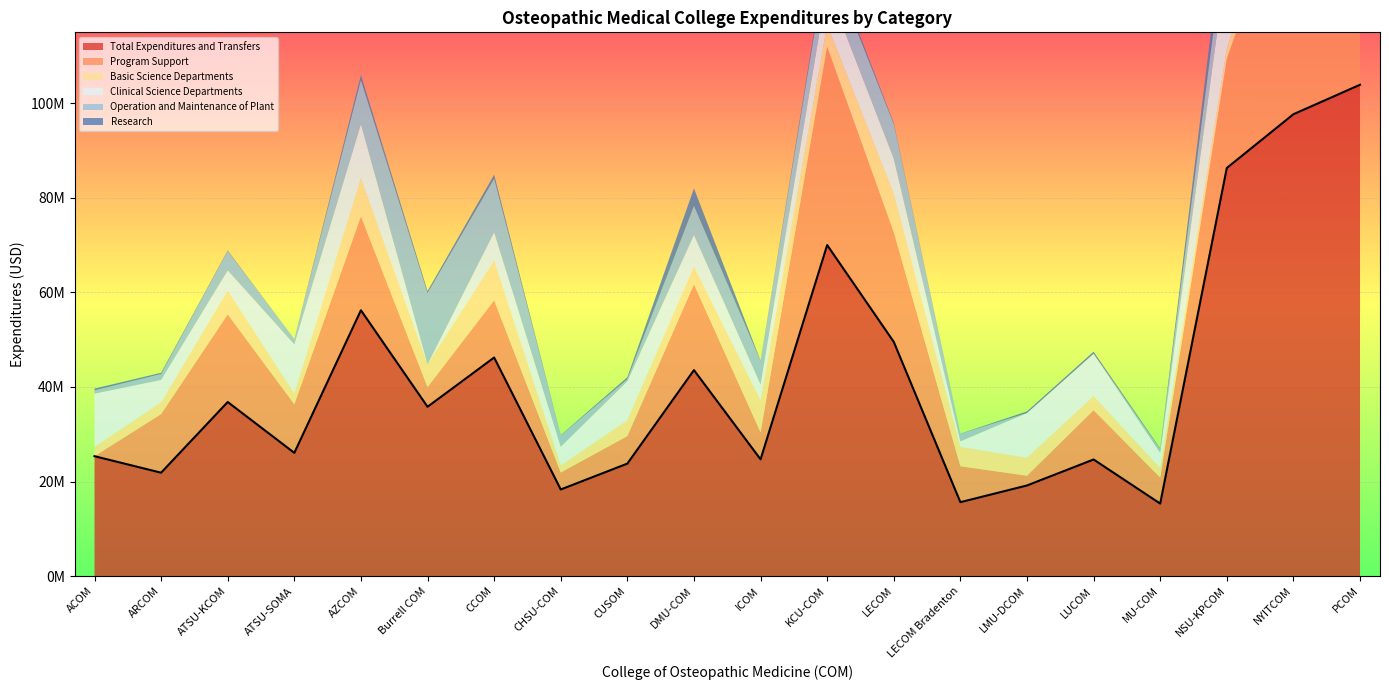

True or false: Basic Science Departments has a value of 12839699.3 at PCOM.

False